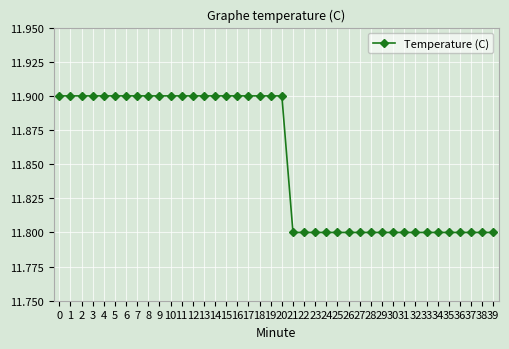

The chart shows a value of 19.1 at 32. True or false?

False